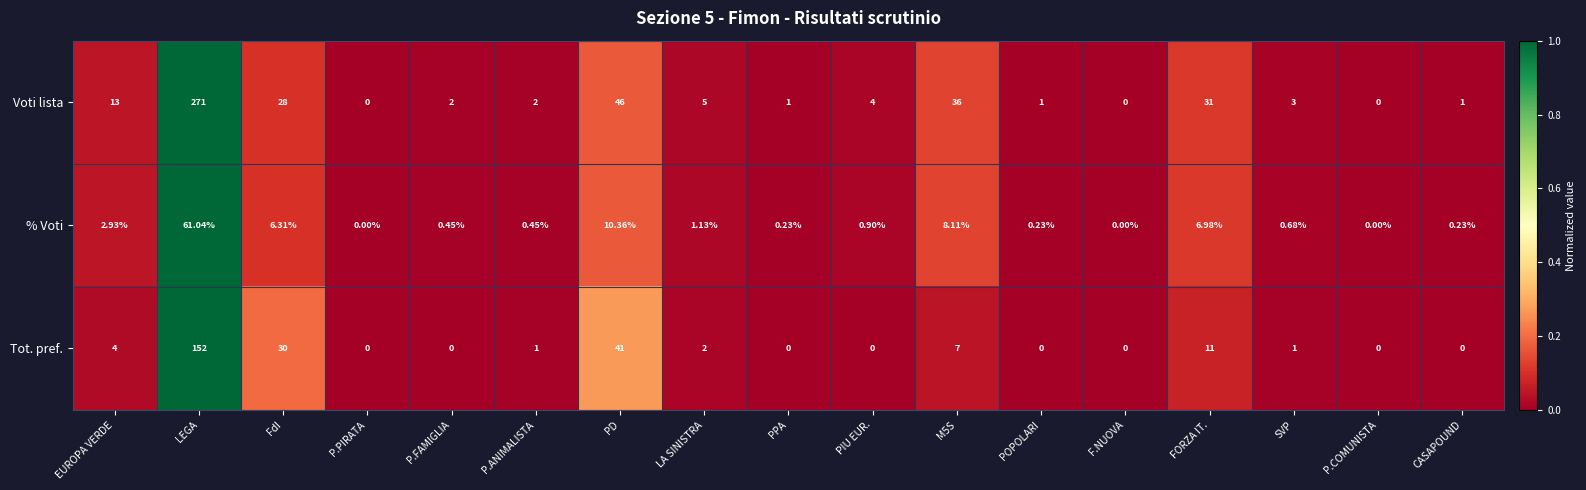

Rank the series by their maximum value, from highest to lowest.

Voti lista, Tot. pref., % Voti